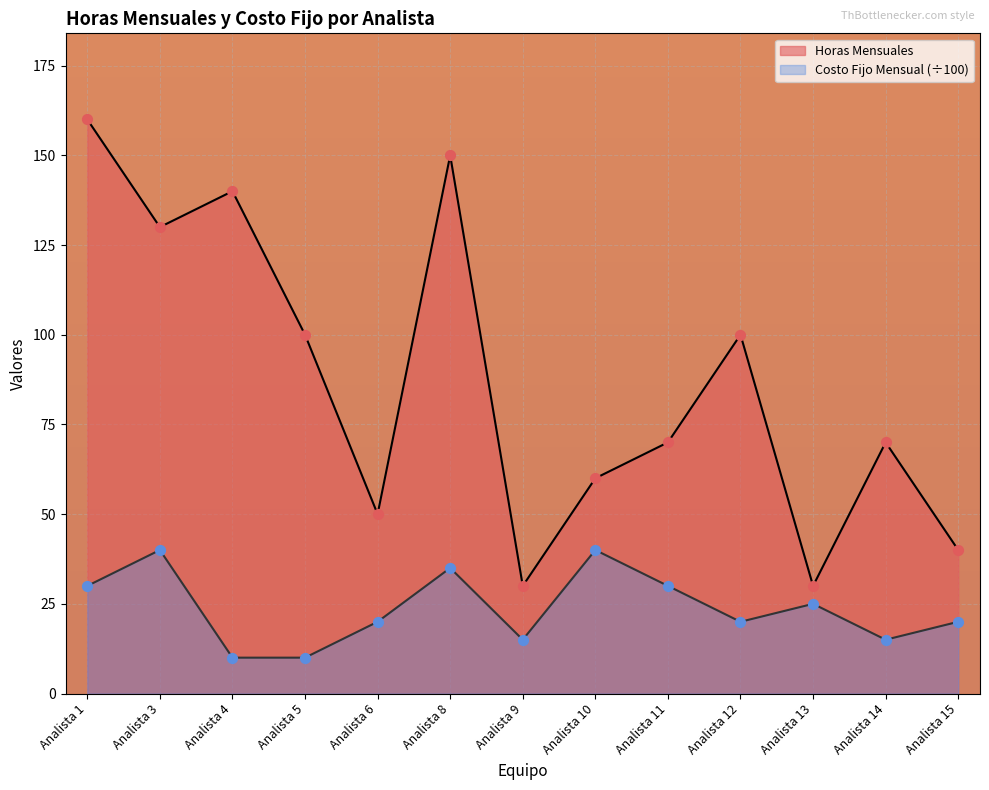

What is the total value across all series at Analista 15?

60